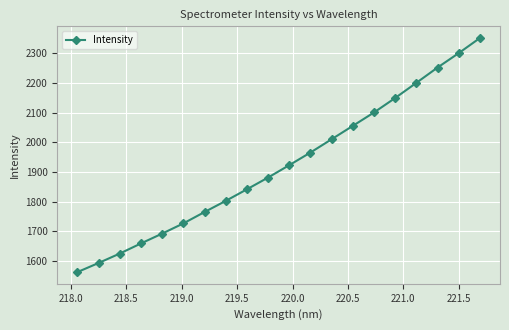

What is the value of the 10th point from the left?

1881.6